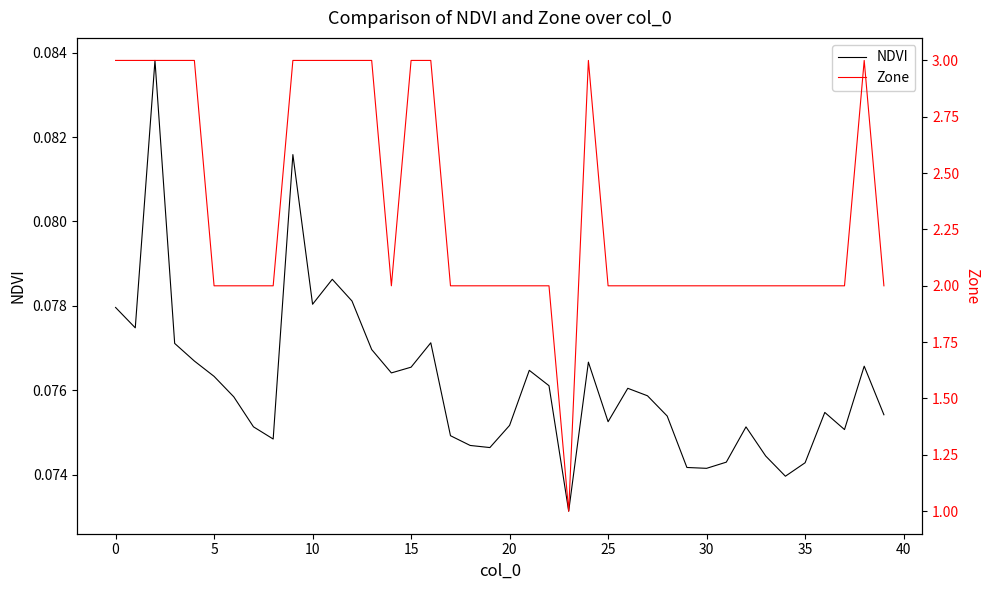

Which series has the largest range (max minus min)?

Zone